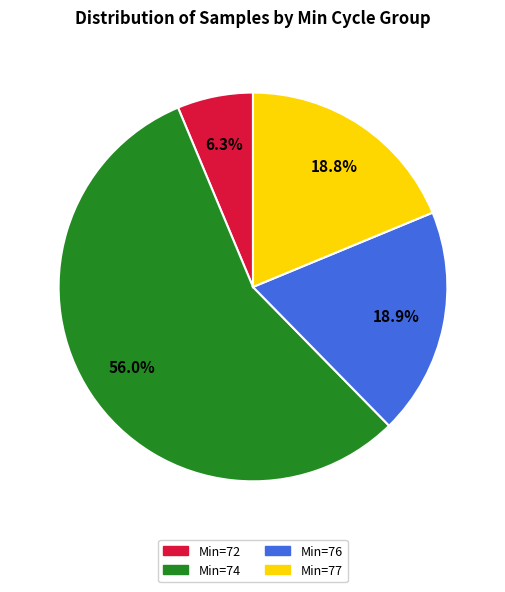

Is there any slice that represents more than half of the pie?

Yes